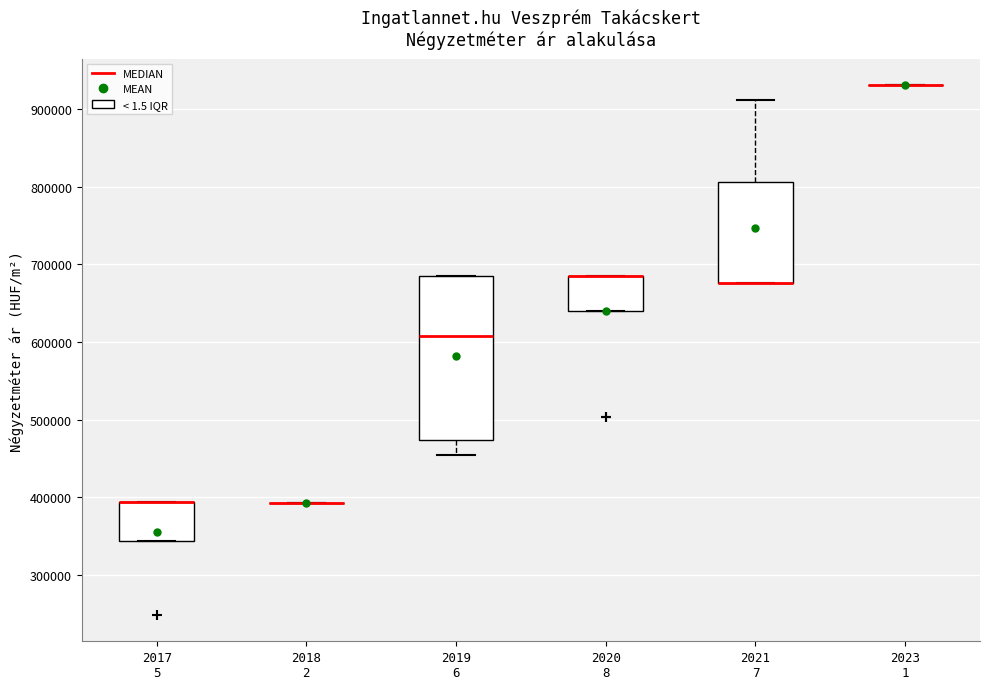

Comparing the boxes themselves (not the whiskers), which one is the tallest?

2019 6